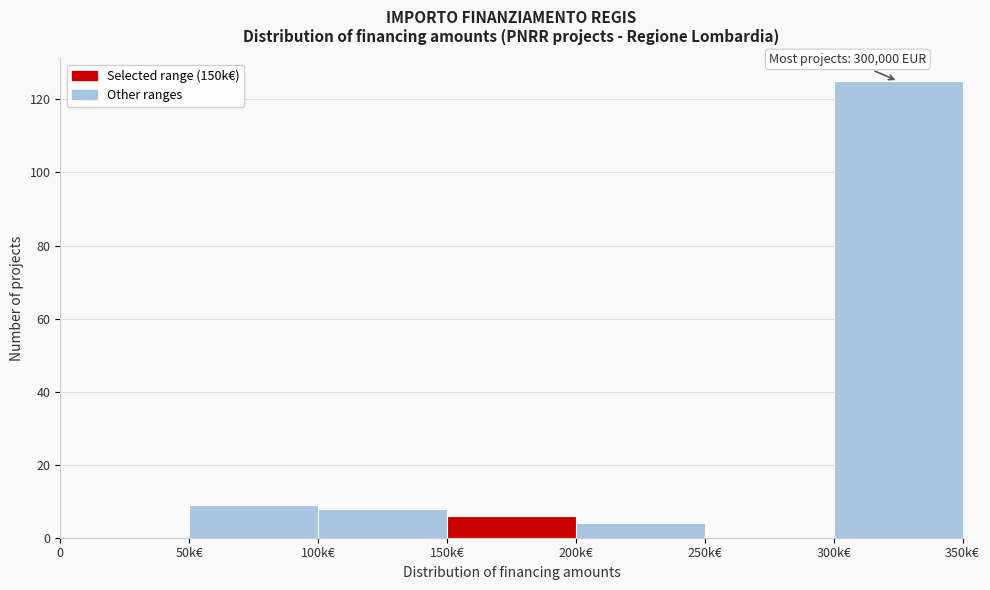

Reading left to right, transcribe all the data shown in this chart.

0=0	50k€=9	100k€=8	150k€=6	200k€=4	250k€=0	300k€=125